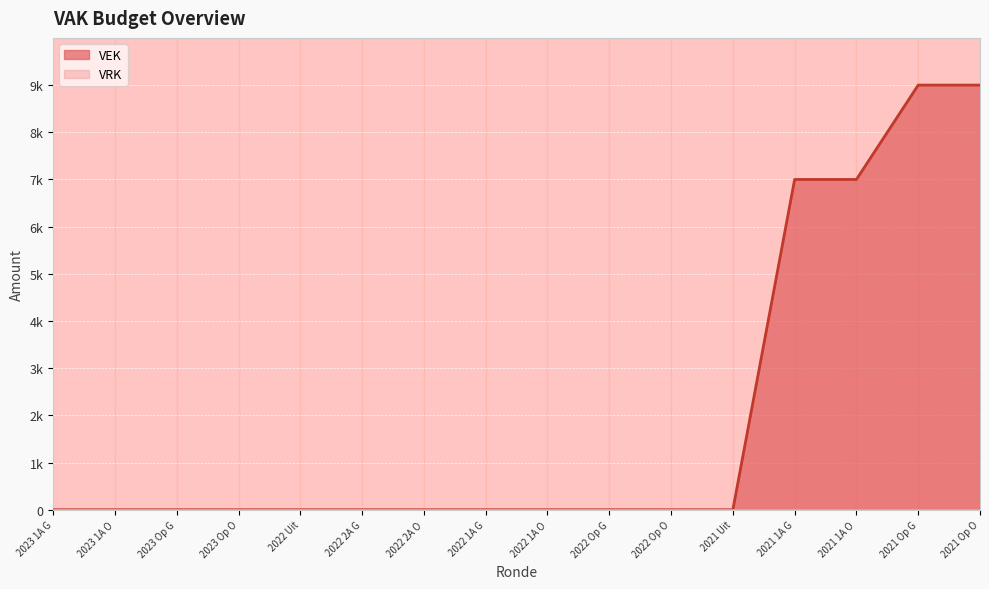

What is the greatest value displayed?

9000